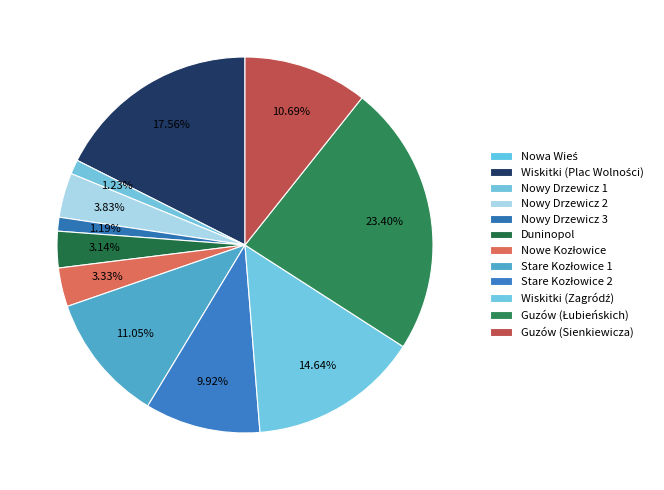

How many slices are in this pie chart?

12